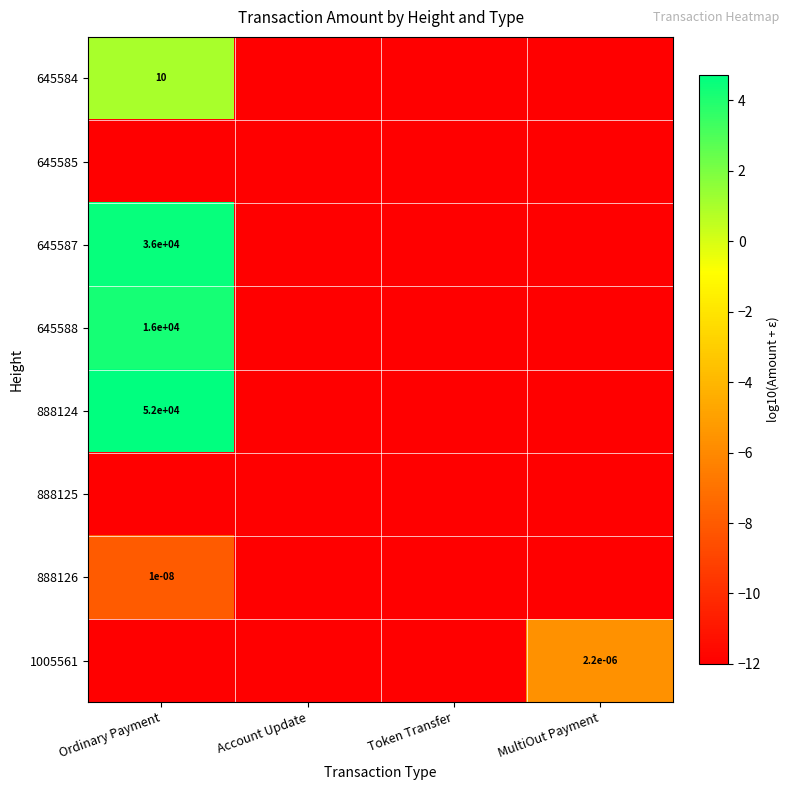

List the labels in order of 645584 value, smallest first.

Account Update, Token Transfer, MultiOut Payment, Ordinary Payment